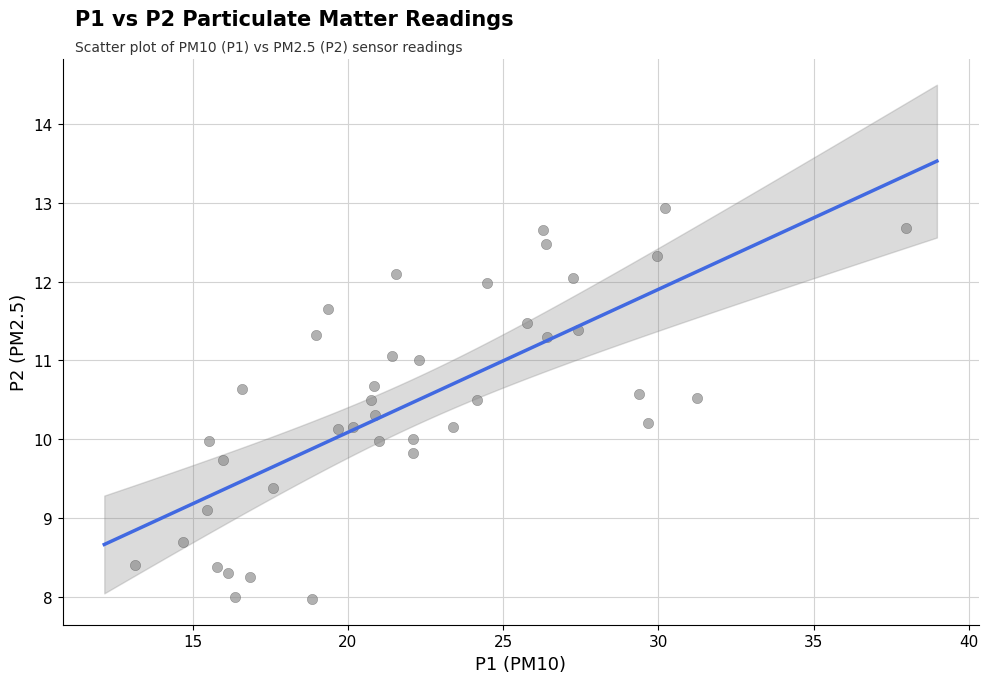

What is the range of X values (max minus min)?

24.8